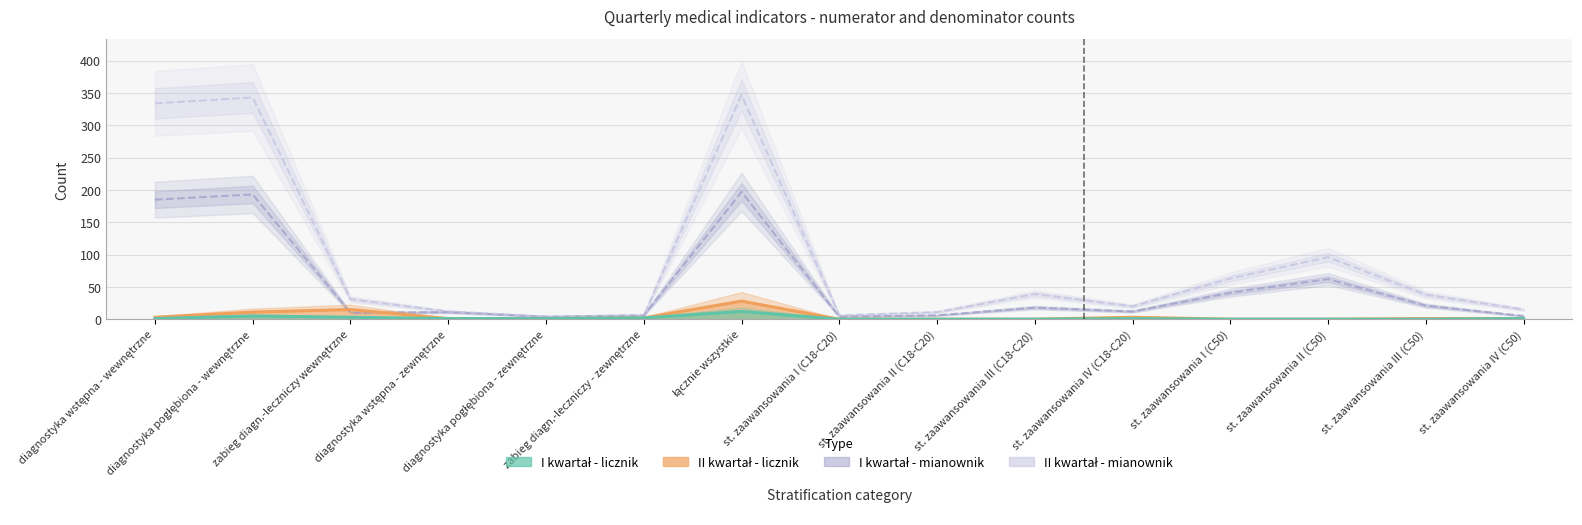

Is the value of I kwartał - mianownik at st. zaawansowania IV (C50) greater than the value of II kwartał - licznik at st. zaawansowania III (C50)?

Yes